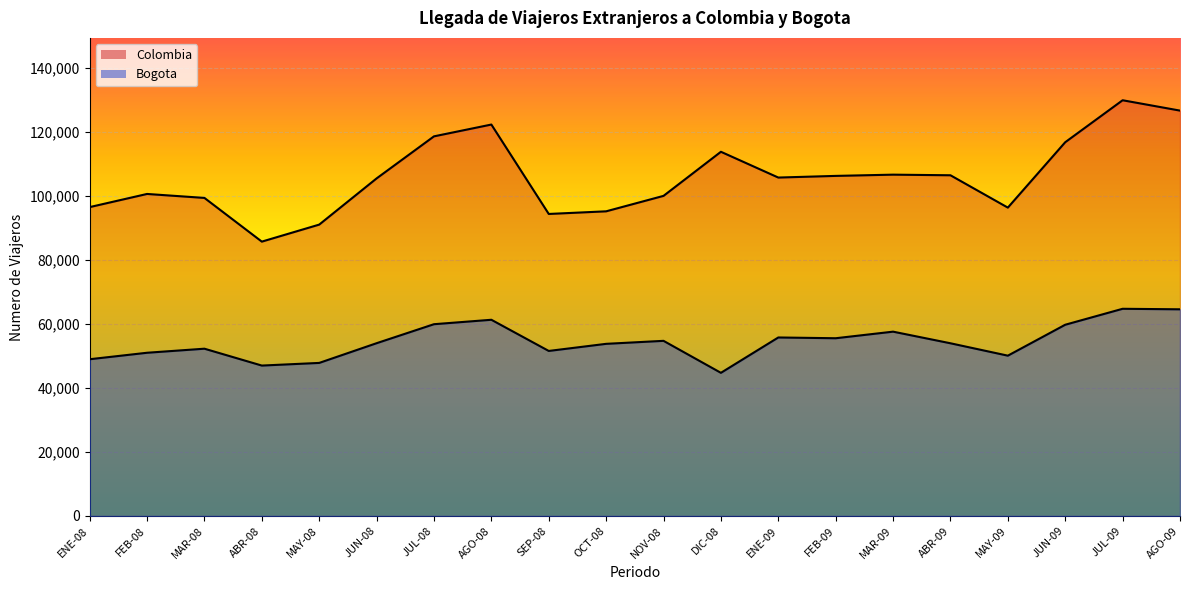

Reading right to left, transcribe all the data shown in this chart.

Colombia line: AGO-09=126652	JUL-09=129888	JUN-09=116777	MAY-09=96343	ABR-09=106450	MAR-09=106642	FEB-09=106254	ENE-09=105736	DIC-08=113790	NOV-08=100013	OCT-08=95187	SEP-08=94363	AGO-08=122297	JUL-08=118609	JUN-08=105466	MAY-08=91035	ABR-08=85719	MAR-08=99373	FEB-08=100612	ENE-08=96502
Bogota line: AGO-09=64574	JUL-09=64735	JUN-09=59751	MAY-09=50089	ABR-09=53960	MAR-09=57590	FEB-09=55535	ENE-09=55773	DIC-08=44726	NOV-08=54721	OCT-08=53785	SEP-08=51564	AGO-08=61304	JUL-08=59919	JUN-08=53982	MAY-08=47823	ABR-08=46996	MAR-08=52265	FEB-08=50997	ENE-08=48974